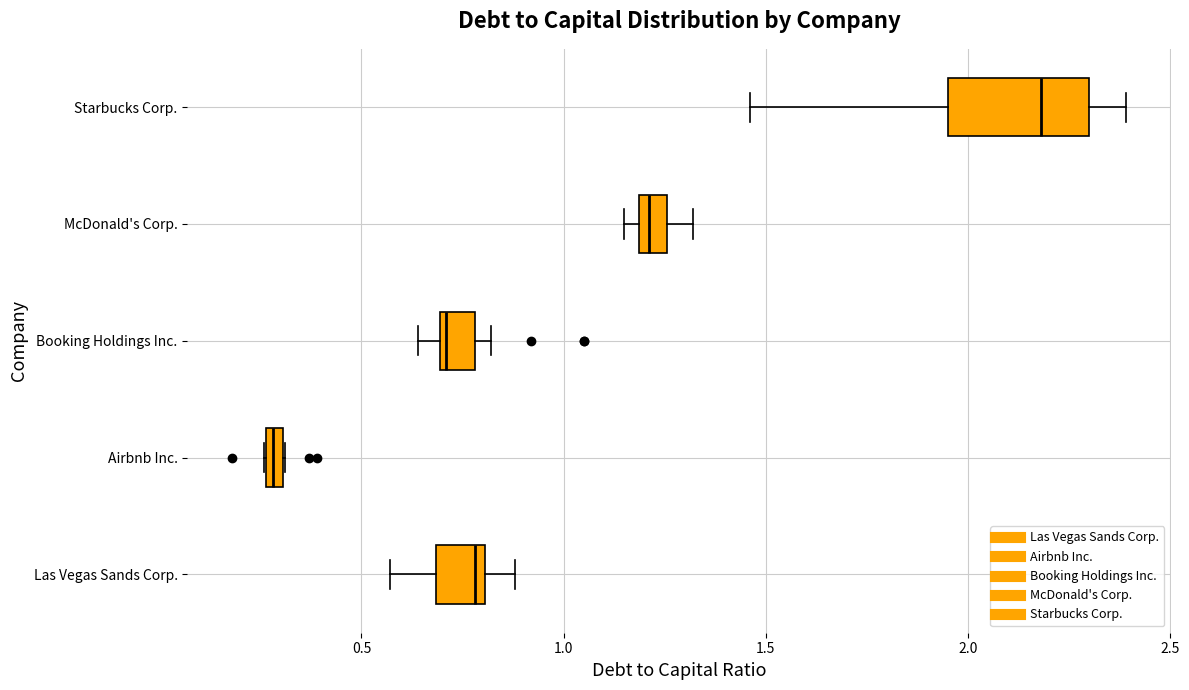

Where is the left edge of the box for Airbnb Inc. on the x-axis? The values are not printed on the chart, so give them approximately, as read against the axis.

0.25